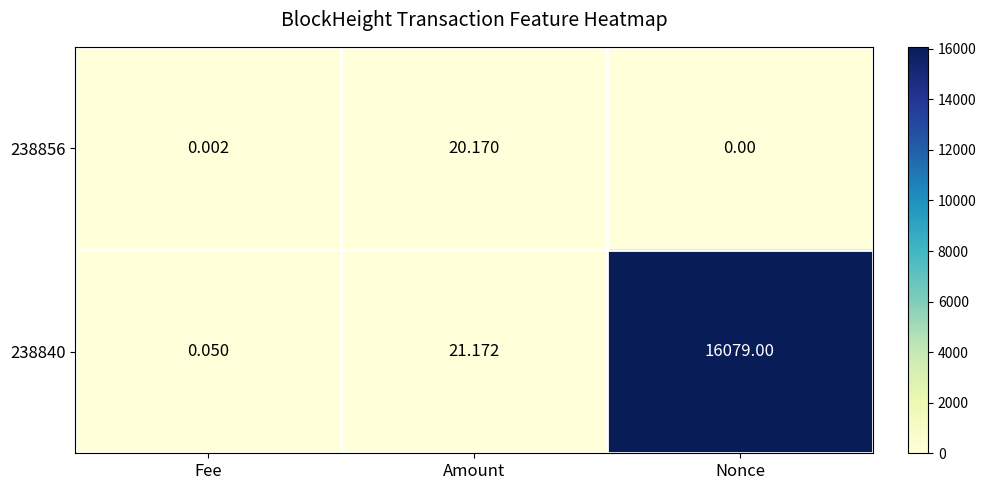

At which category is the sum across all series the highest?

Nonce